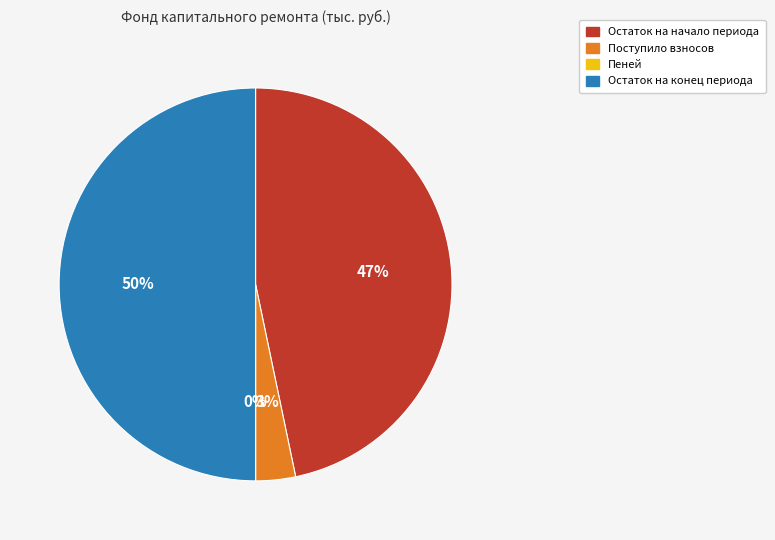

What is the largest slice in the pie chart?

Остаток на конец периода